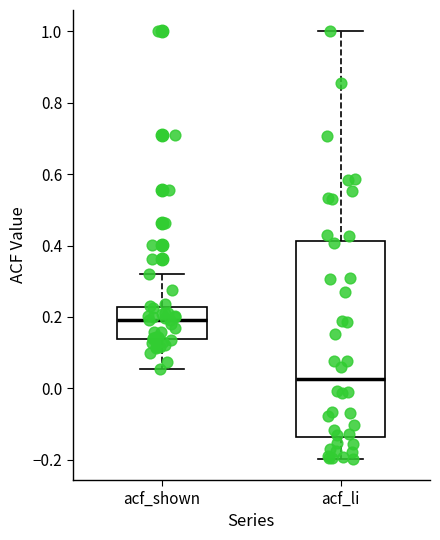

Which box has the highest median line?

acf_shown